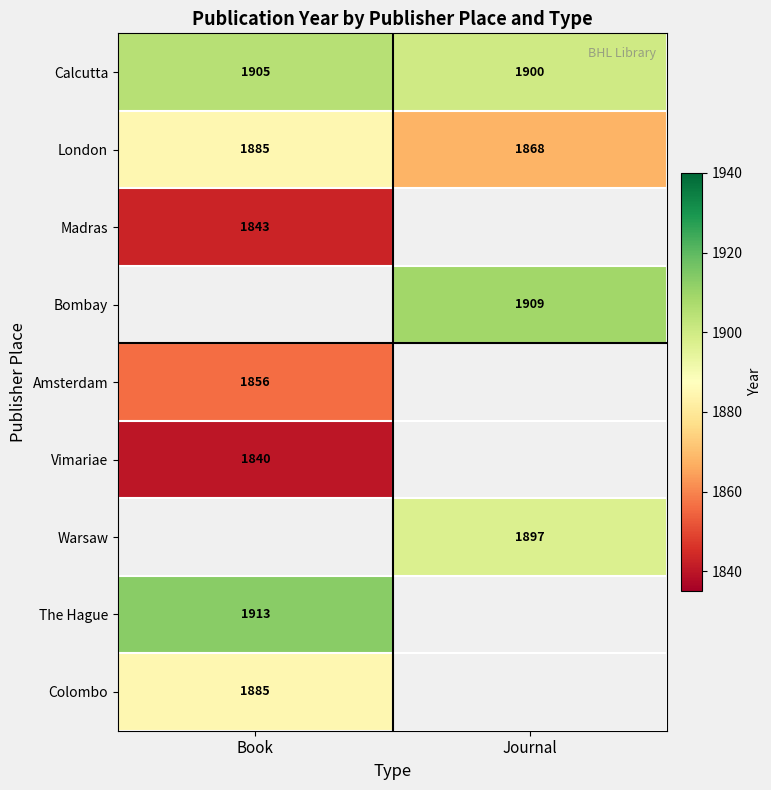

The Colombo series shows 445 at Book. True or false?

False